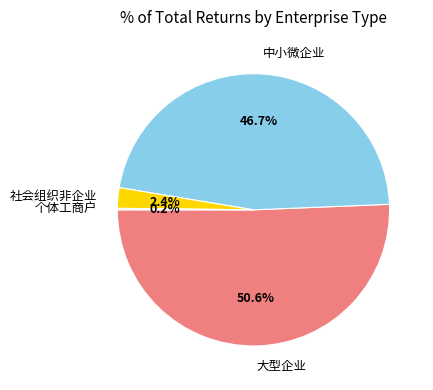

Is there a majority slice in this chart?

Yes